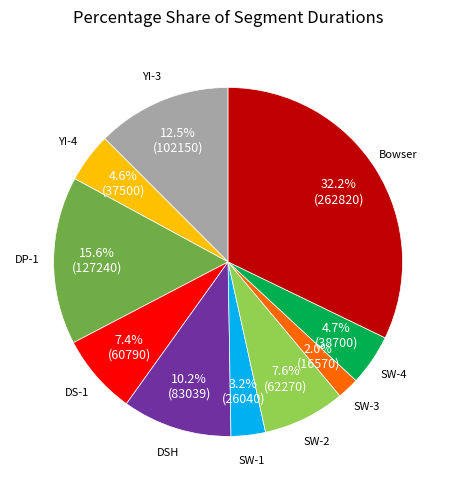

Does any single category account for the majority?

No